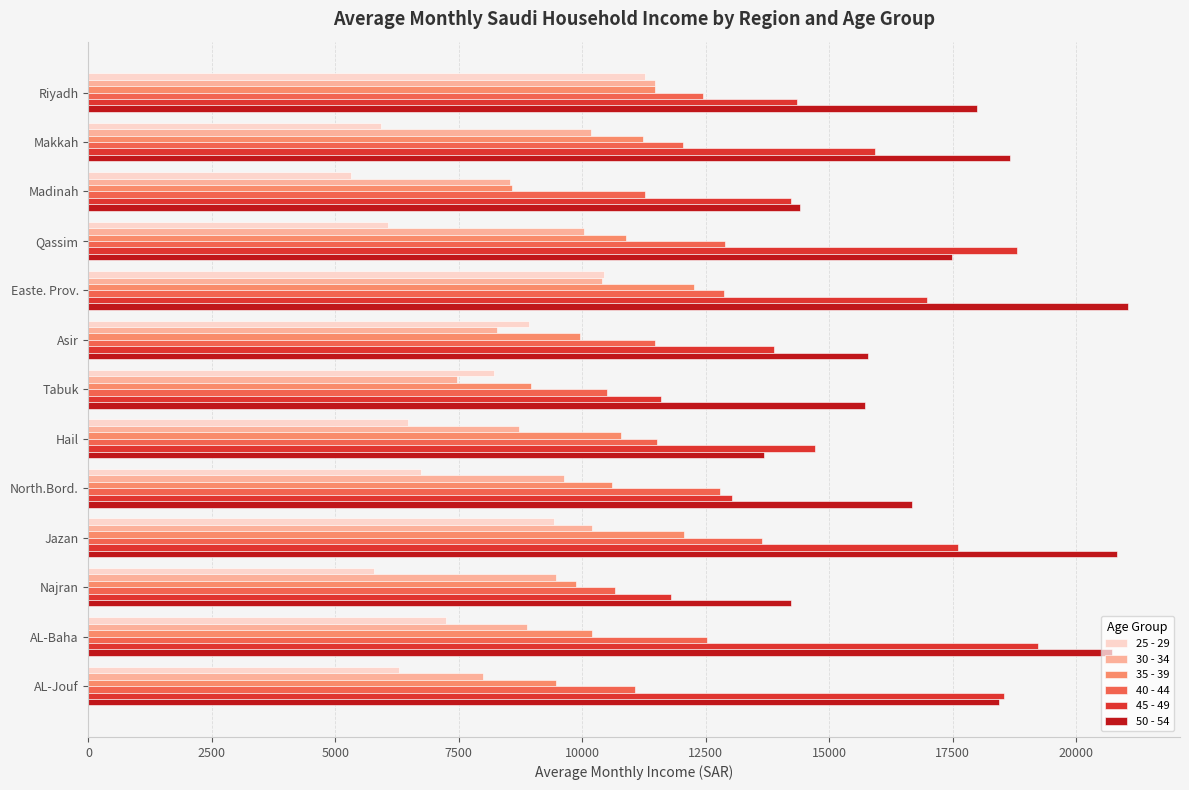

What is the spread (max minus min) of values at Hail?

8230.4